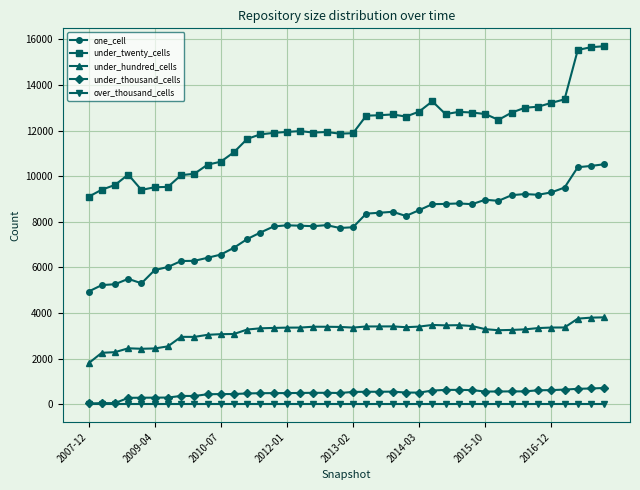

True or false: under_thousand_cells and under_twenty_cells intersect in this chart.

False